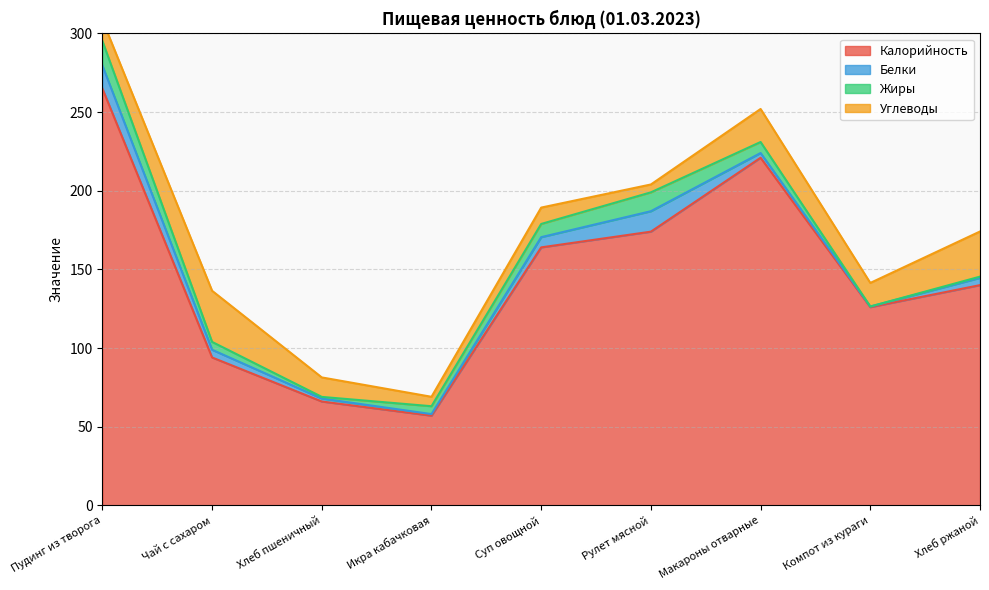

Is it true that Калорийность equals 26.6 at Хлеб пшеничный?

False